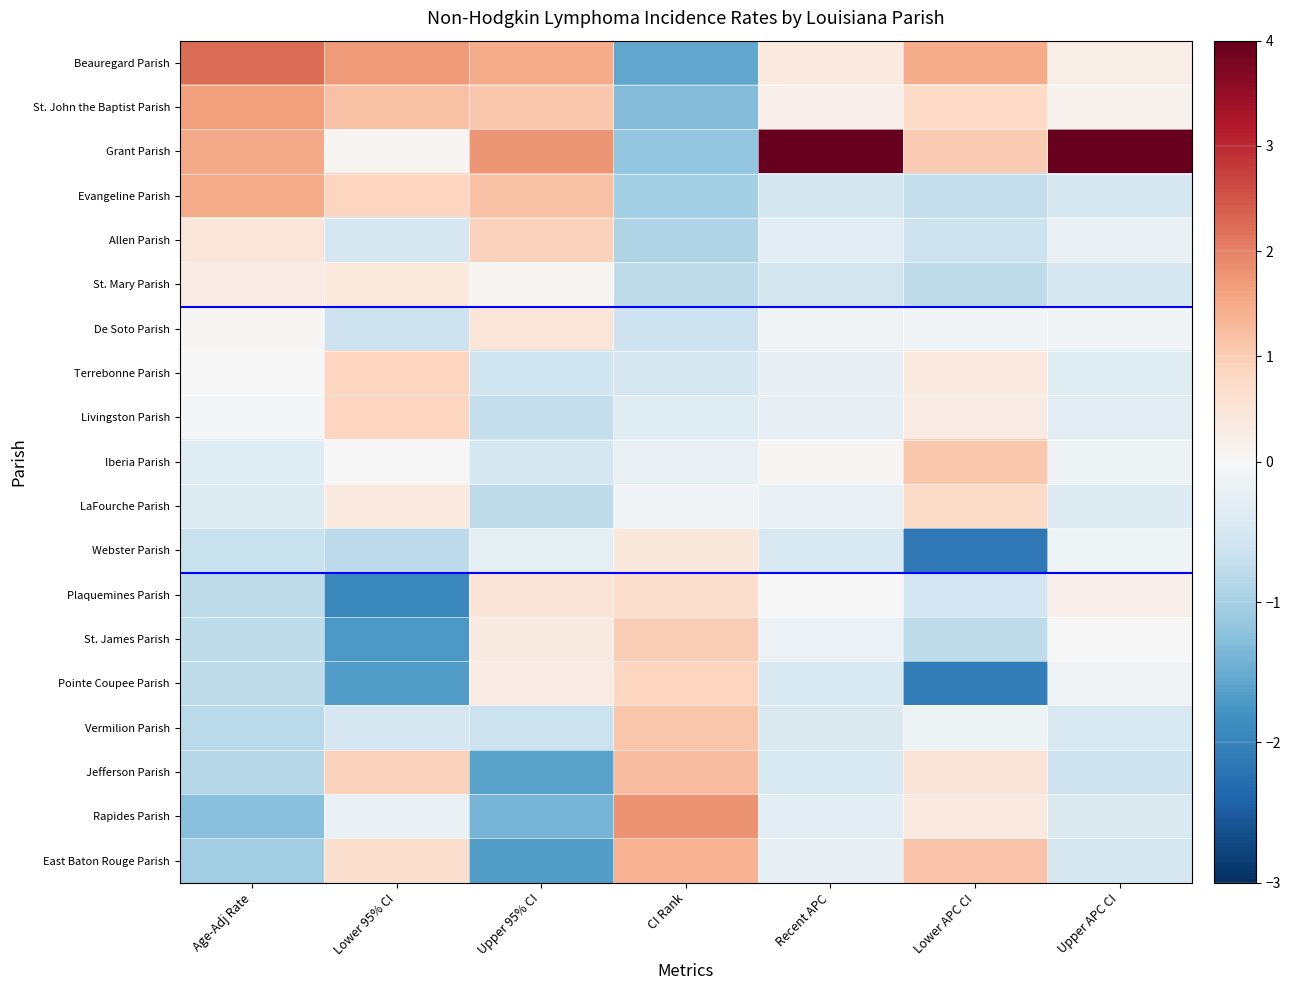

Reading left to right, list all the values displayed in this chart.

Beauregard Parish: Age-Adj Rate=2.2	Lower 95% CI=1.7	Upper 95% CI=1.5	CI Rank=-1.6	Recent APC=0.4	Lower APC CI=1.5	Upper APC CI=0.3
St. John the Baptist Parish: Age-Adj Rate=1.6	Lower 95% CI=1.2	Upper 95% CI=1.1	CI Rank=-1.3	Recent APC=0.2	Lower APC CI=0.8	Upper APC CI=0.1
Grant Parish: Age-Adj Rate=1.5	Lower 95% CI=0.1	Upper 95% CI=1.8	CI Rank=-1.2	Recent APC=4.1	Lower APC CI=1.0	Upper APC CI=4.1
Evangeline Parish: Age-Adj Rate=1.5	Lower 95% CI=0.9	Upper 95% CI=1.2	CI Rank=-1.0	Recent APC=-0.5	Lower APC CI=-0.7	Upper APC CI=-0.5
Allen Parish: Age-Adj Rate=0.5	Lower 95% CI=-0.5	Upper 95% CI=0.9	CI Rank=-0.9	Recent APC=-0.3	Lower APC CI=-0.6	Upper APC CI=-0.2
St. Mary Parish: Age-Adj Rate=0.3	Lower 95% CI=0.4	Upper 95% CI=0.1	CI Rank=-0.8	Recent APC=-0.5	Lower APC CI=-0.8	Upper APC CI=-0.5
De Soto Parish: Age-Adj Rate=0.0	Lower 95% CI=-0.6	Upper 95% CI=0.5	CI Rank=-0.6	Recent APC=-0.1	Lower APC CI=-0.1	Upper APC CI=-0.1
Terrebonne Parish: Age-Adj Rate=-0.0	Lower 95% CI=0.9	Upper 95% CI=-0.6	CI Rank=-0.5	Recent APC=-0.3	Lower APC CI=0.4	Upper APC CI=-0.4
Livingston Parish: Age-Adj Rate=-0.1	Lower 95% CI=0.9	Upper 95% CI=-0.7	CI Rank=-0.4	Recent APC=-0.3	Lower APC CI=0.3	Upper APC CI=-0.3
Iberia Parish: Age-Adj Rate=-0.4	Lower 95% CI=0.0	Upper 95% CI=-0.5	CI Rank=-0.2	Recent APC=0.0	Lower APC CI=1.1	Upper APC CI=-0.1
LaFourche Parish: Age-Adj Rate=-0.4	Lower 95% CI=0.4	Upper 95% CI=-0.8	CI Rank=-0.1	Recent APC=-0.2	Lower APC CI=0.7	Upper APC CI=-0.4
Webster Parish: Age-Adj Rate=-0.7	Lower 95% CI=-0.8	Upper 95% CI=-0.3	CI Rank=0.4	Recent APC=-0.4	Lower APC CI=-2.1	Upper APC CI=-0.1
Plaquemines Parish: Age-Adj Rate=-0.8	Lower 95% CI=-1.9	Upper 95% CI=0.5	CI Rank=0.7	Recent APC=0.0	Lower APC CI=-0.6	Upper APC CI=0.2
St. James Parish: Age-Adj Rate=-0.8	Lower 95% CI=-1.7	Upper 95% CI=0.4	CI Rank=1.0	Recent APC=-0.2	Lower APC CI=-0.8	Upper APC CI=-0.0
Pointe Coupee Parish: Age-Adj Rate=-0.8	Lower 95% CI=-1.7	Upper 95% CI=0.3	CI Rank=0.8	Recent APC=-0.4	Lower APC CI=-2.1	Upper APC CI=-0.1
Vermilion Parish: Age-Adj Rate=-0.8	Lower 95% CI=-0.5	Upper 95% CI=-0.6	CI Rank=1.1	Recent APC=-0.4	Lower APC CI=-0.2	Upper APC CI=-0.4
Jefferson Parish: Age-Adj Rate=-0.9	Lower 95% CI=0.9	Upper 95% CI=-1.6	CI Rank=1.2	Recent APC=-0.4	Lower APC CI=0.5	Upper APC CI=-0.6
Rapides Parish: Age-Adj Rate=-1.3	Lower 95% CI=-0.2	Upper 95% CI=-1.4	CI Rank=1.8	Recent APC=-0.3	Lower APC CI=0.4	Upper APC CI=-0.4
East Baton Rouge Parish: Age-Adj Rate=-1.1	Lower 95% CI=0.6	Upper 95% CI=-1.7	CI Rank=1.4	Recent APC=-0.3	Lower APC CI=1.1	Upper APC CI=-0.5